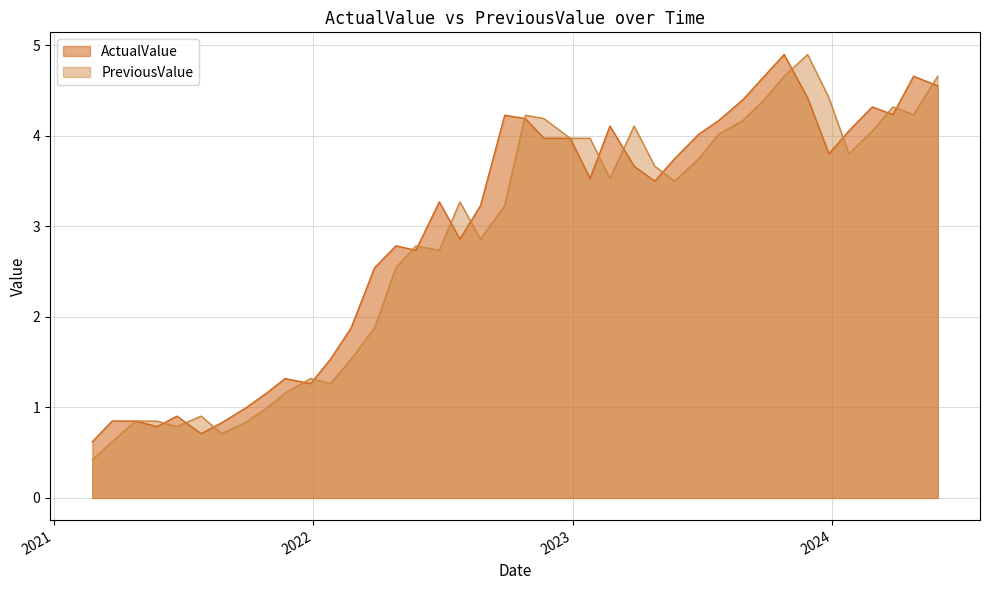

At how many categories does at least one series exceed 2?

27